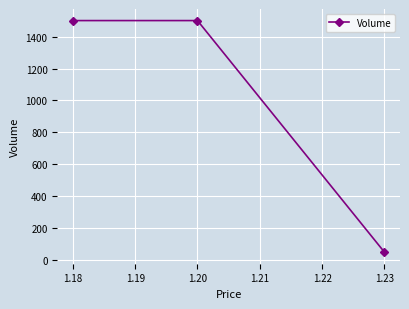

What is the difference between the maximum and minimum values?

1449